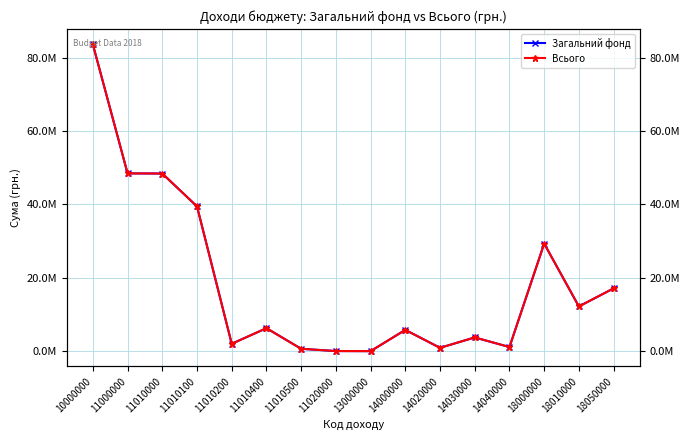

Which series has the largest total across all categories?

Всього